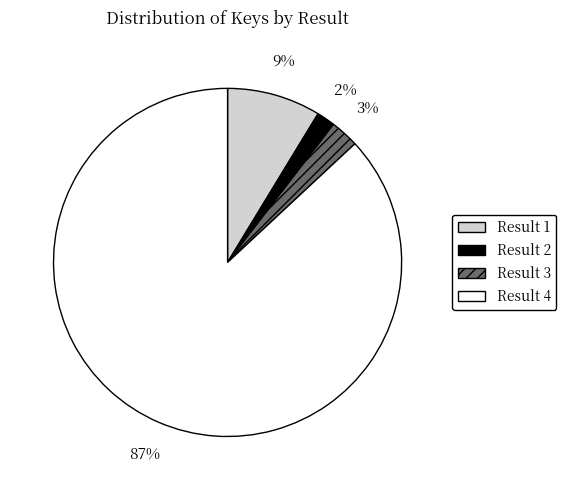

Count the number of slices in the pie.

4